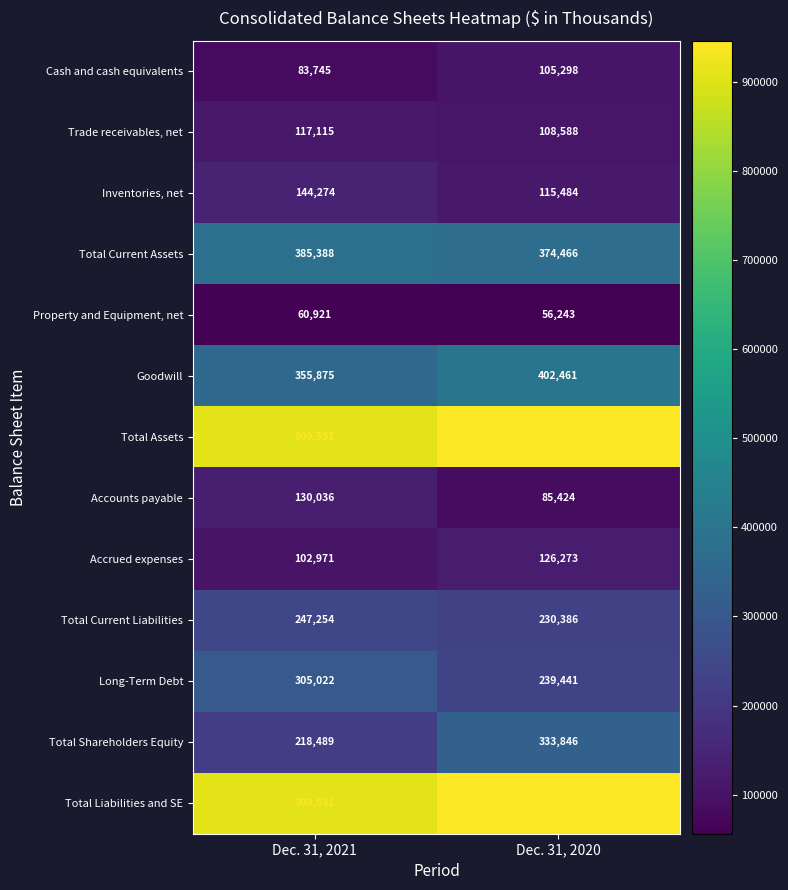

What is the spread (max minus min) of values at Dec. 31, 2020?

889738